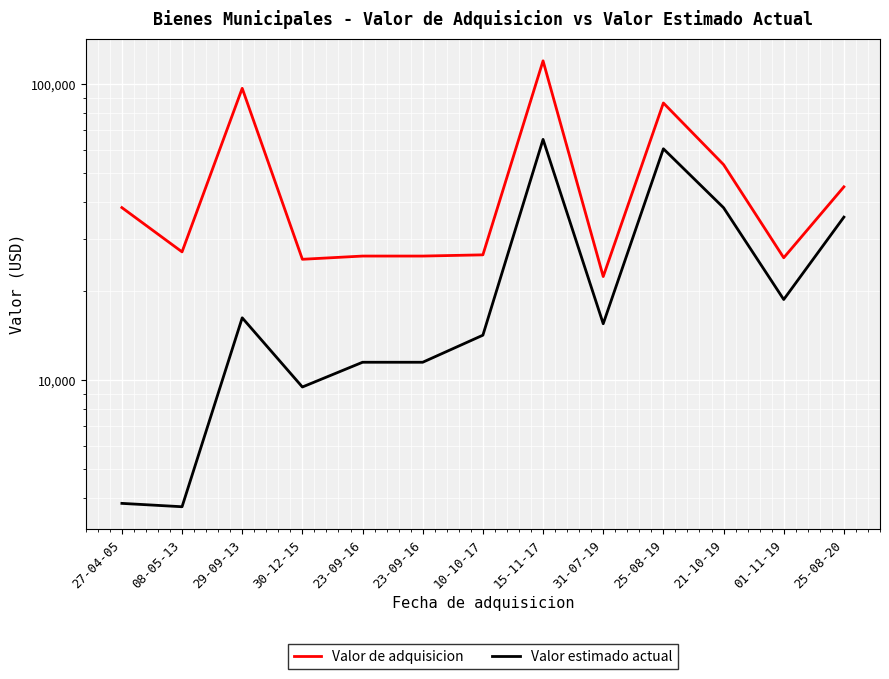

Reading right to left, transcribe all the data shown in this chart.

Valor de adquisicion: 45000.0	25908.4	53500.0	86445.0	22381.7	120000.0	26500.0	26250.0	26250.0	25600.0	96900.0	27120.0	38280.0
Valor estimado actual: 35550.0	18718.8	38252.5	60511.5	15499.3	65100.0	14177.5	11484.4	11484.4	9472.0	16230.8	3729.0	3828.0